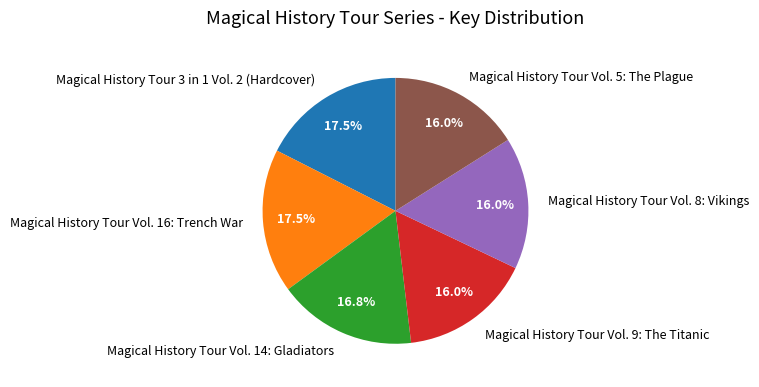

To the nearest percent, what is the combined percentage of Magical History Tour 3 in 1 Vol. 2 (Hardcover) and Magical History Tour Vol. 14: Gladiators?

34%